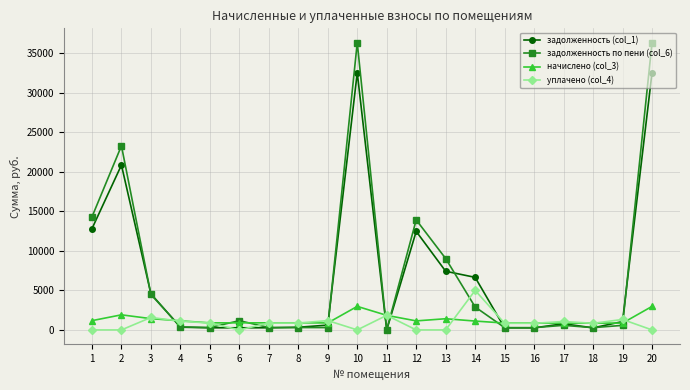

At how many categories does at least one series exceed 5515?

7